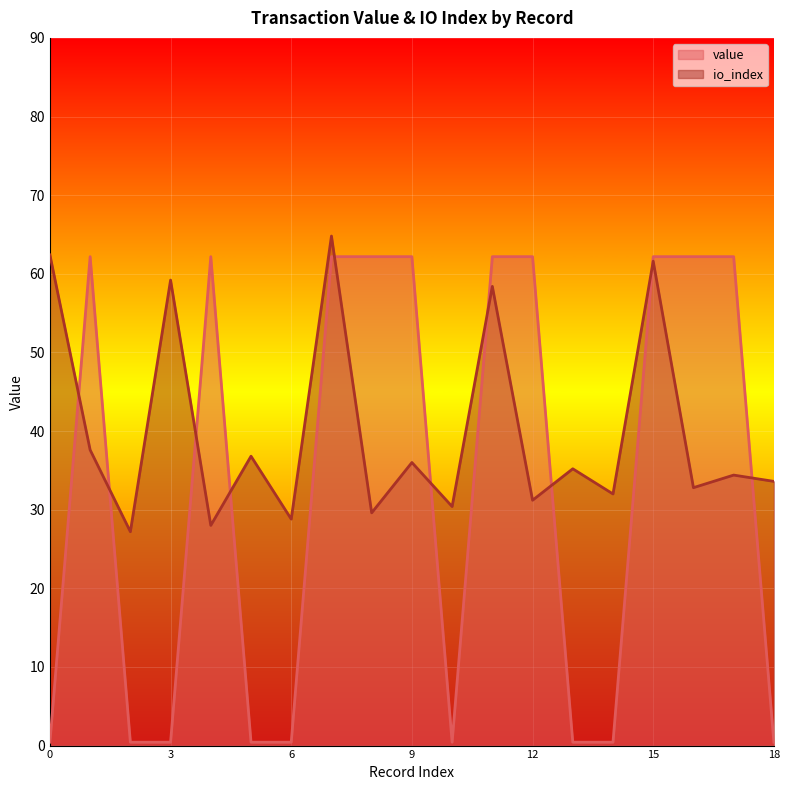

What is the total value across all series at 17?

96.6